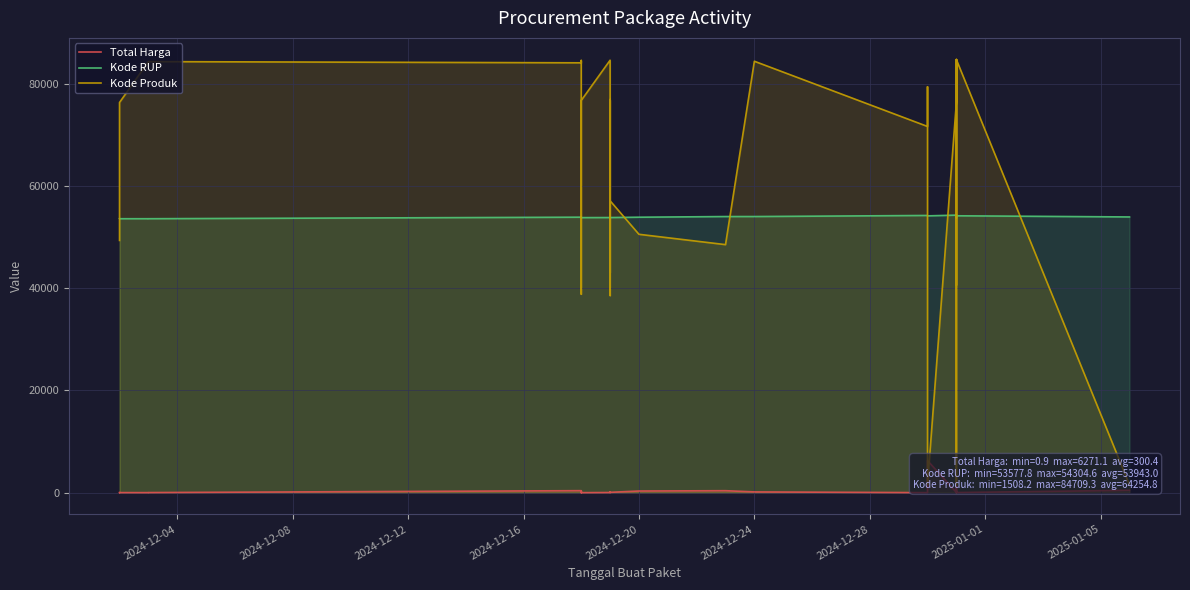

Which series has the largest range (max minus min)?

Kode Produk